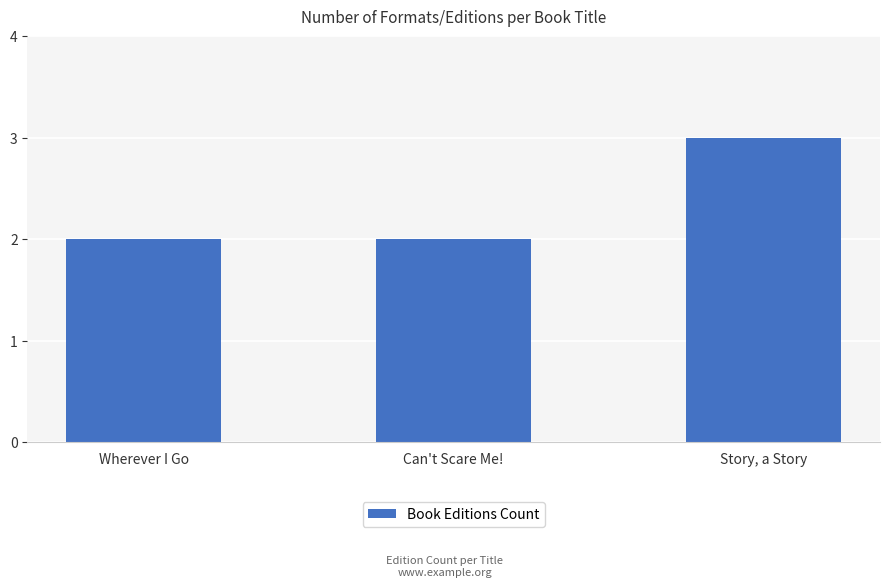

What is the label of the 3rd bar from the left?

Story, a Story